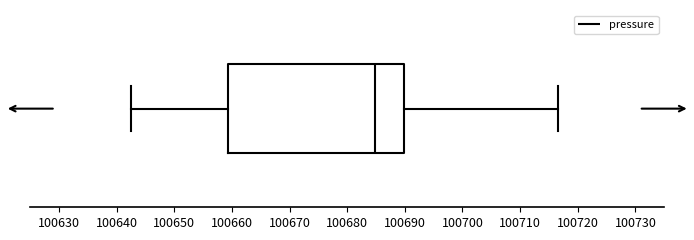

Transcribe this box plot: give where the median line is, the range the box spans, and where the two whiskers end, as read against the x-axis. The values are not printed on the chart, so give them approximately, as read against the axis.

median 100685, box 100659 to 100690, whiskers 100642 to 100717